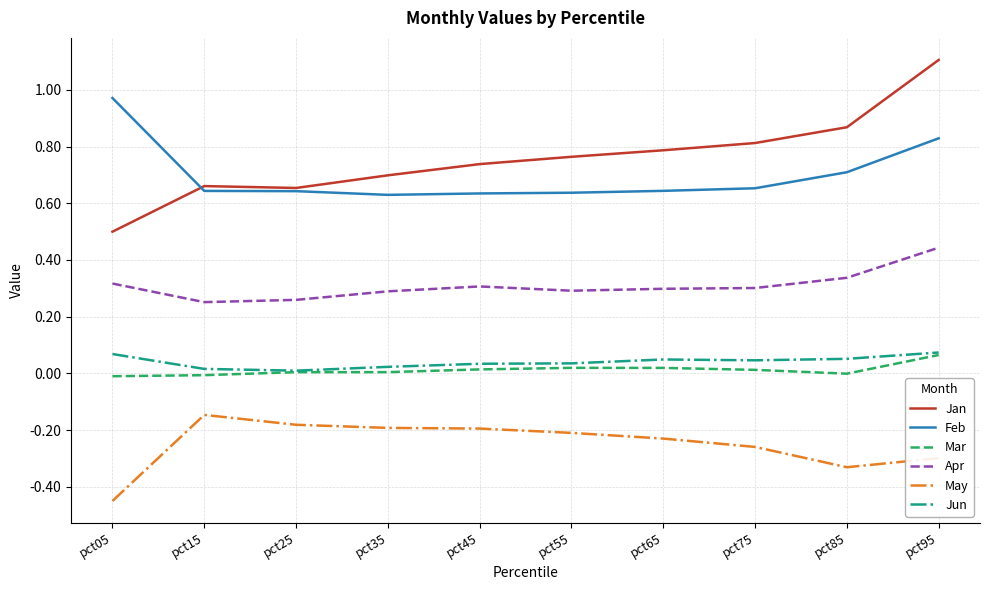

What are all the series names shown in the legend?

Jan, Feb, Mar, Apr, May, Jun